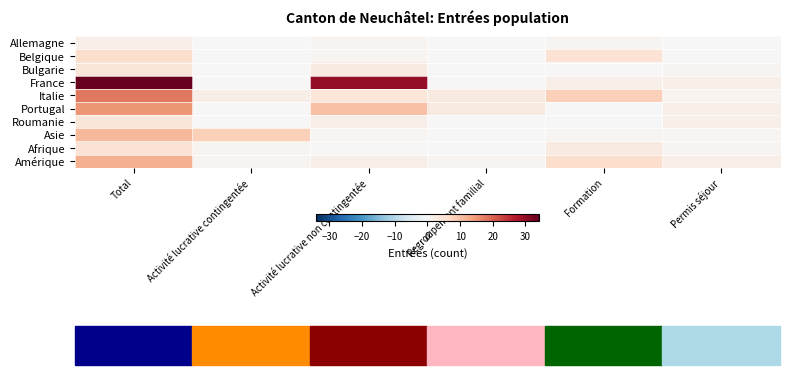

How many distinct data groups are displayed?

10